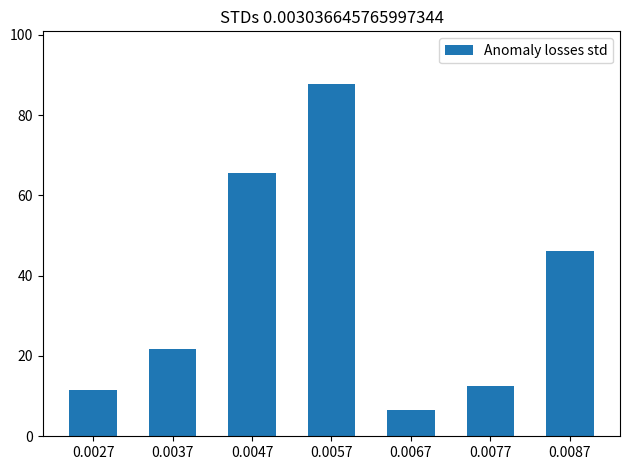

Reading left to right, transcribe all the data shown in this chart.

0.0027=11.5	0.0037=21.6	0.0047=65.5	0.0057=87.7	0.0067=6.6	0.0077=12.5	0.0087=46.1